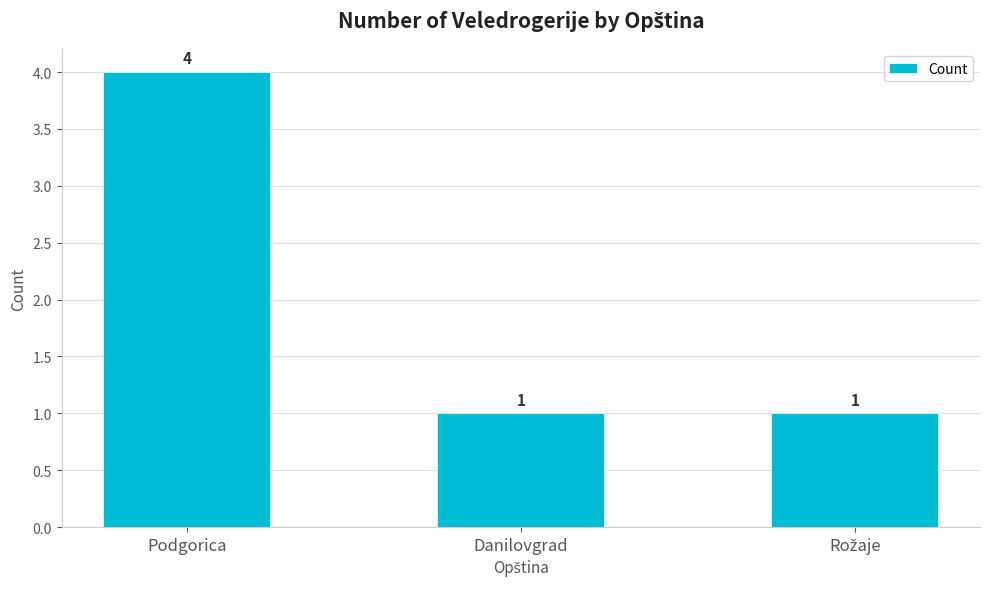

What is the sum of the values at Podgorica and Danilovgrad?

5